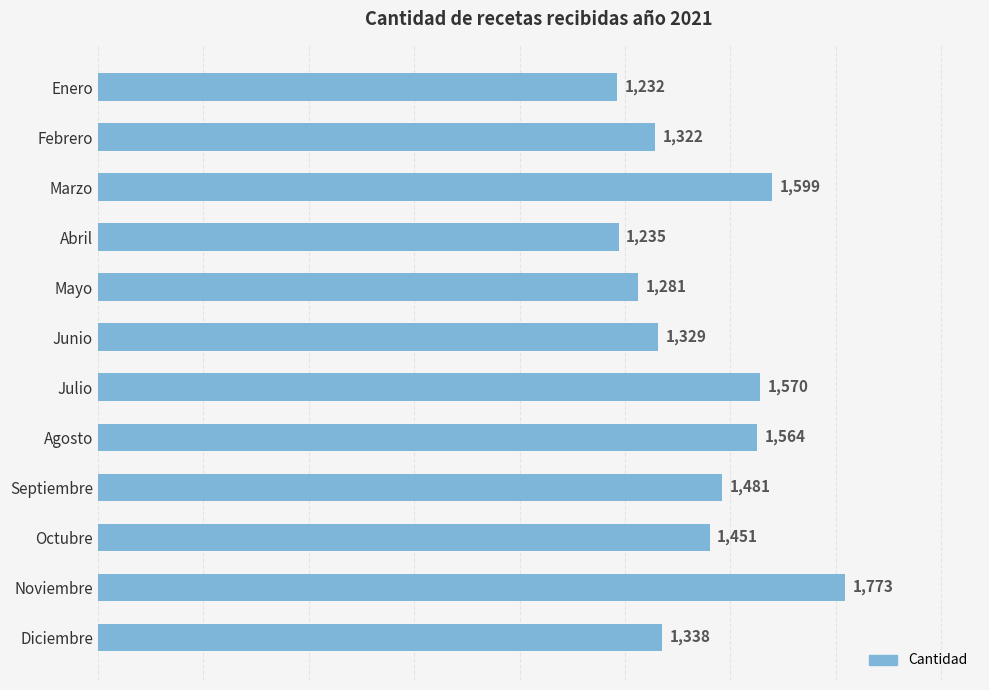

Reading top to bottom, what are all the values shown in this chart?

Enero=1232	Febrero=1322	Marzo=1599	Abril=1235	Mayo=1281	Junio=1329	Julio=1570	Agosto=1564	Septiembre=1481	Octubre=1451	Noviembre=1773	Diciembre=1338